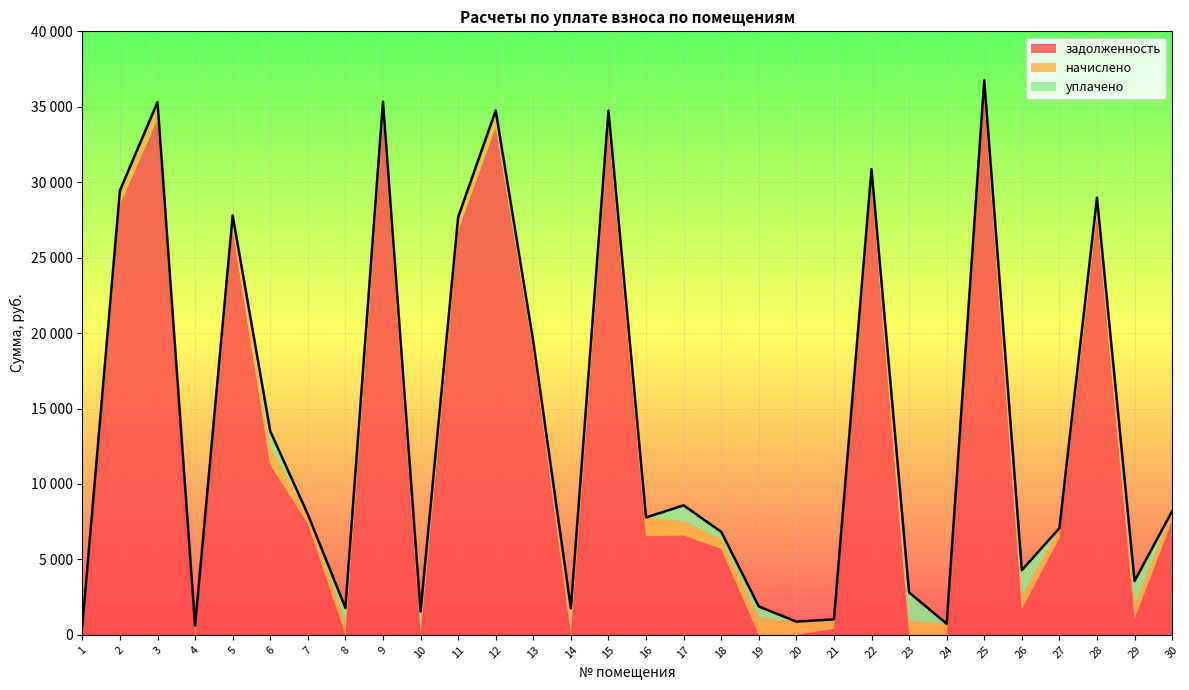

What is the value of the задолженность point at the 30th from the left?

7571.0